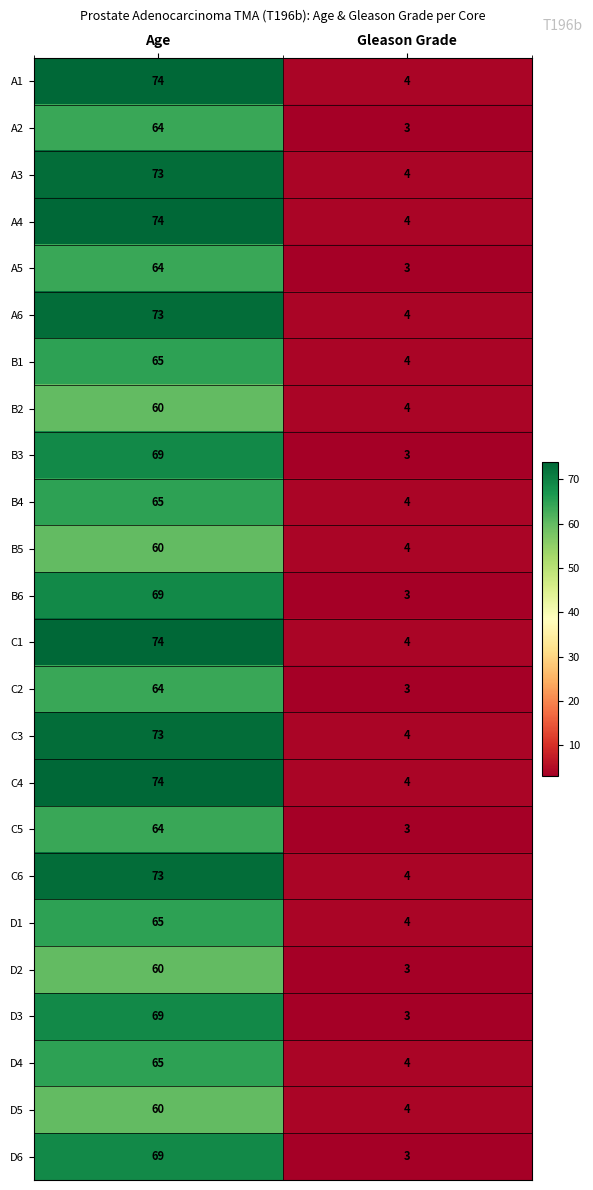

Where is D1 nearest to the value 34?

Gleason Grade